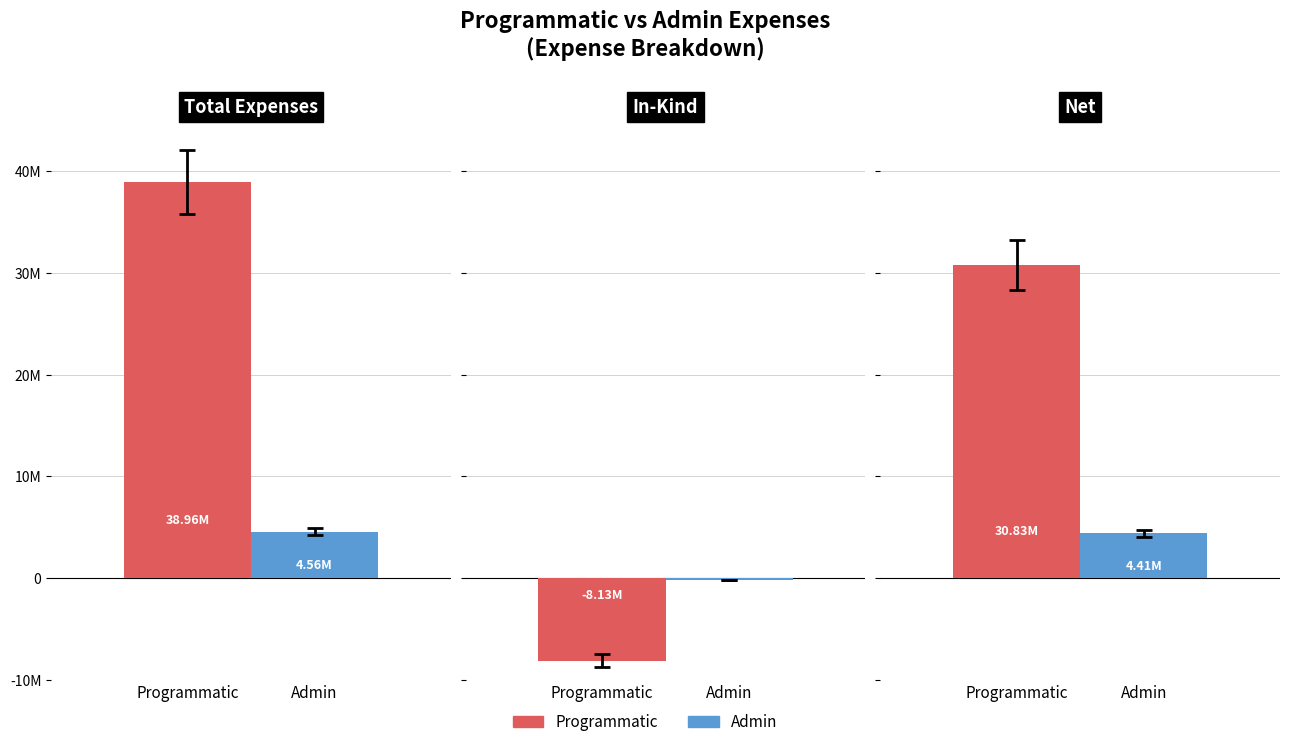

The Admin series shows -154800 at In-Kind. True or false?

True